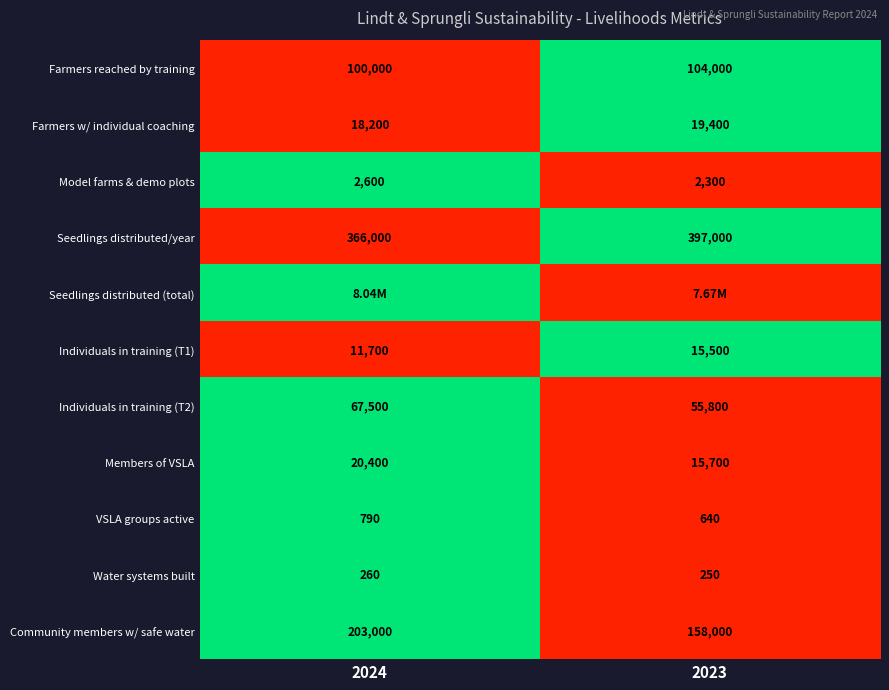

Is the value of VSLA groups active at 2024 greater than the value of Individuals in training (T1) at 2023?

No